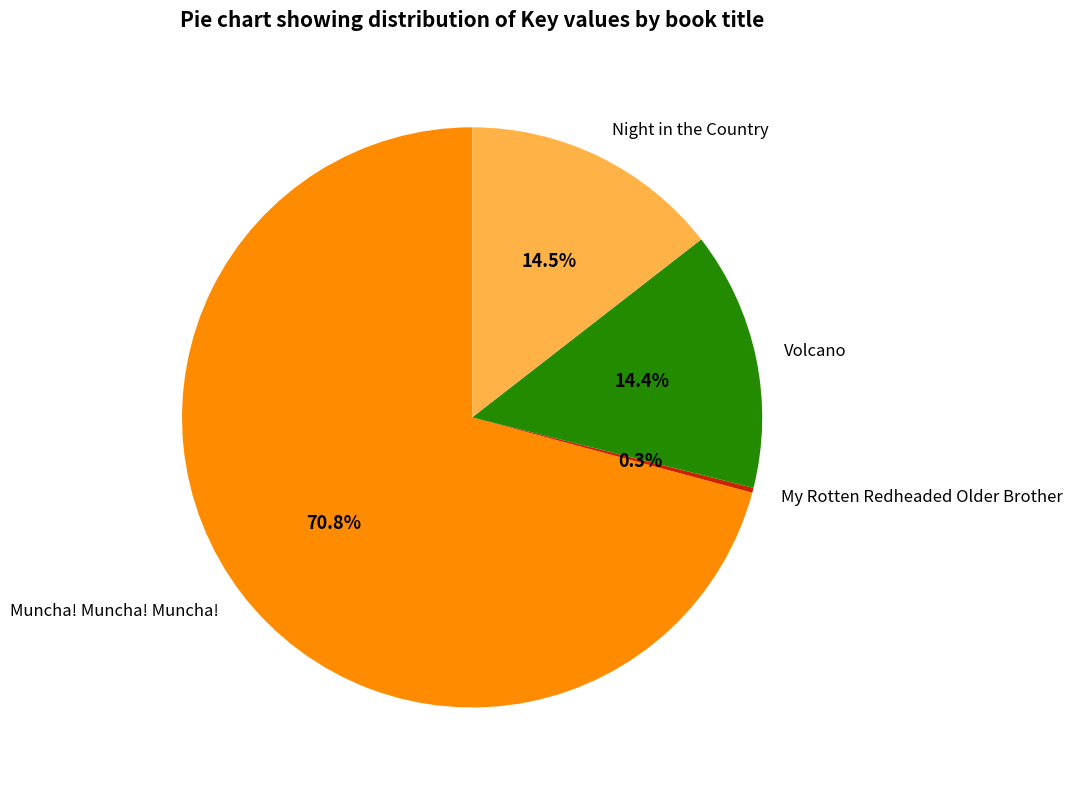

To the nearest percent, what is the difference between the Volcano and Muncha! Muncha! Muncha! slice percentages?

56%